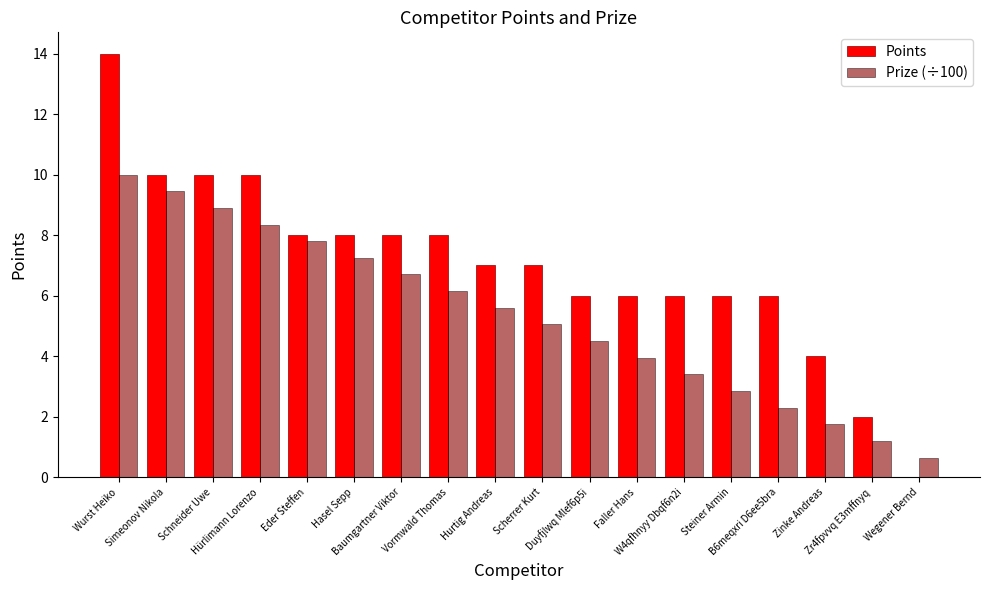

At which category is the sum across all series the highest?

Wurst Heiko